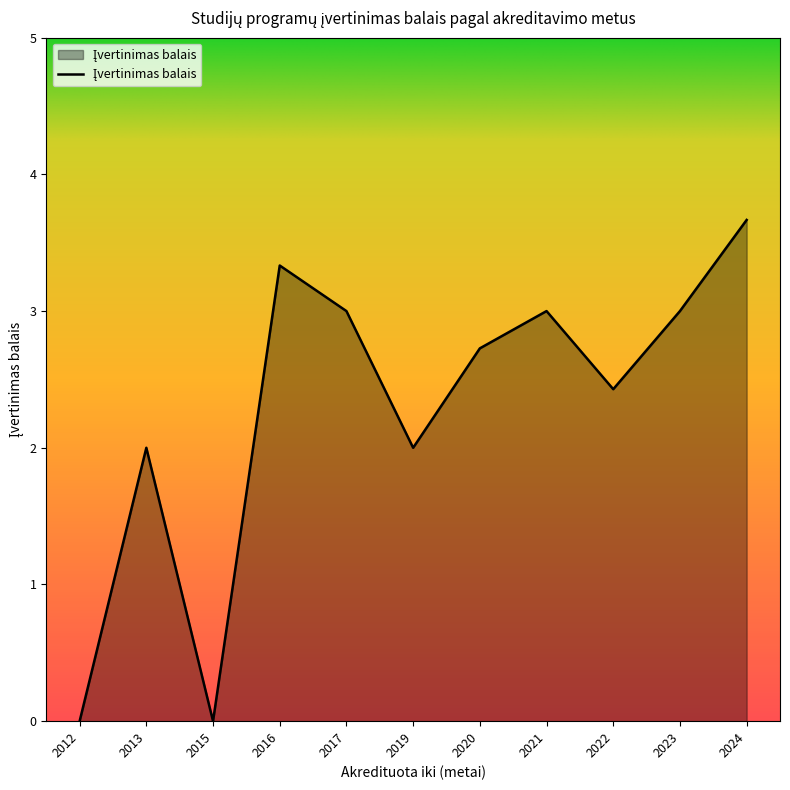

Between 2022 and 2020, which is larger?

2020